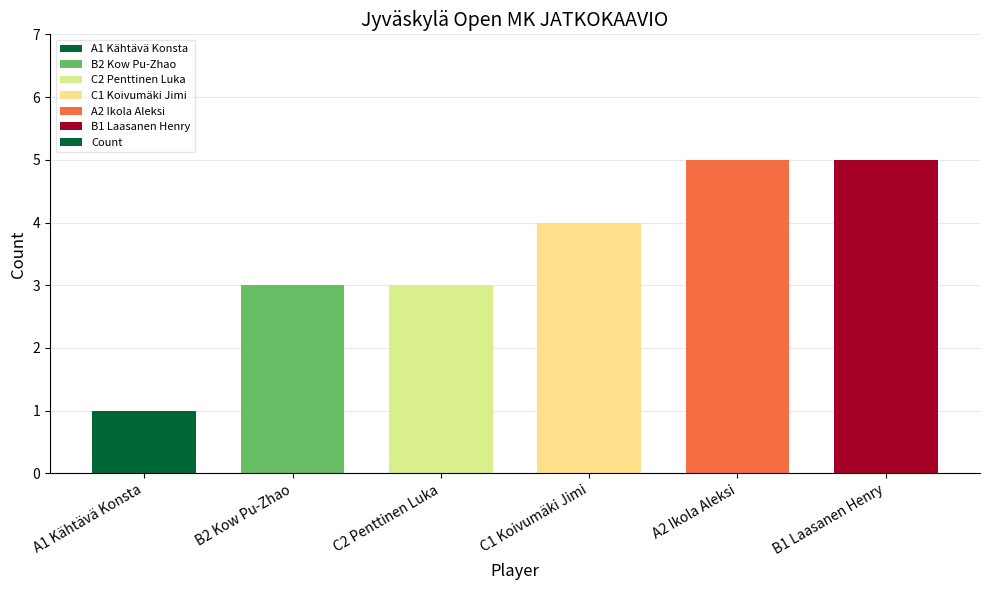

Does the chart contain stacked bars?

No